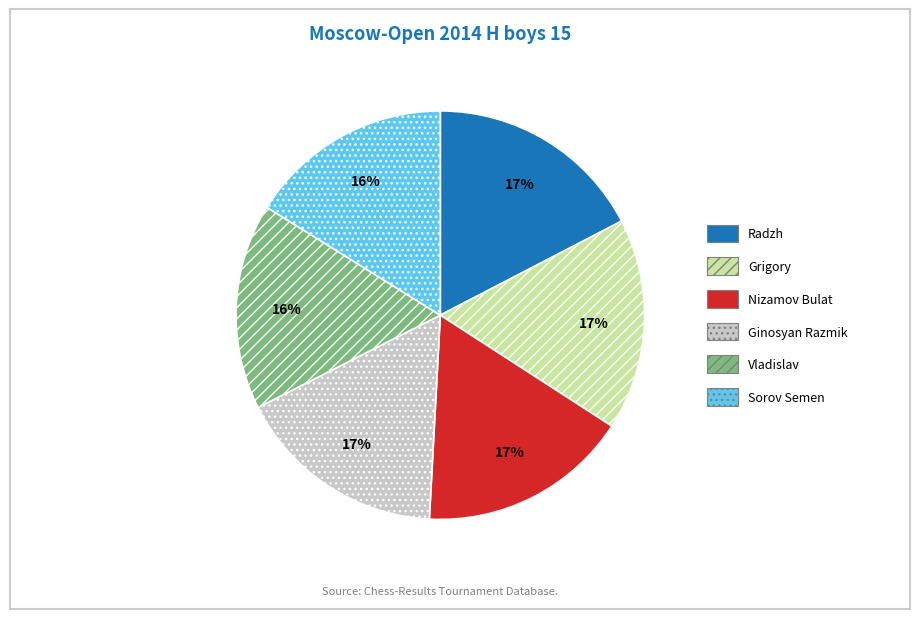

How many segments does this pie chart have?

6